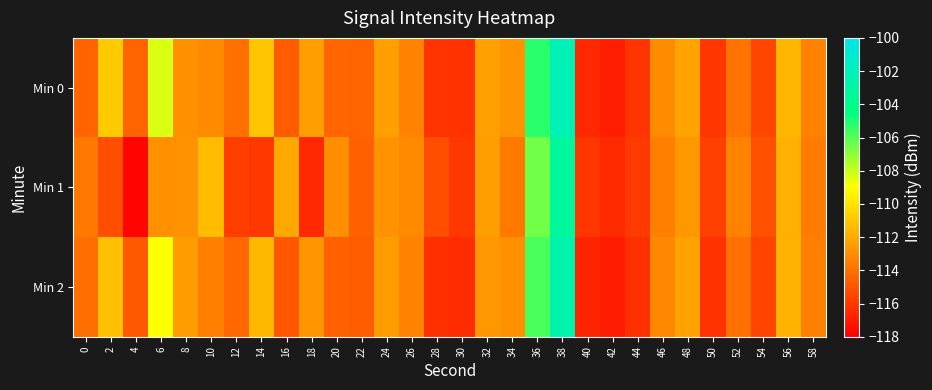

Rank the series by their maximum value, from highest to lowest.

Min 0, Min 2, Min 1